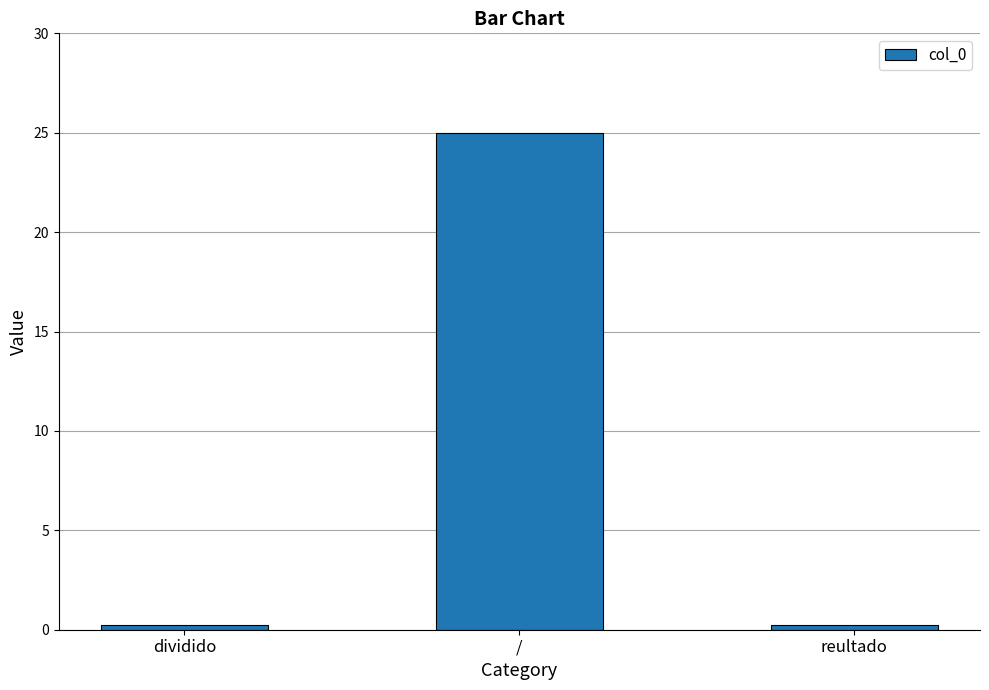

Read the value at /.

25.0